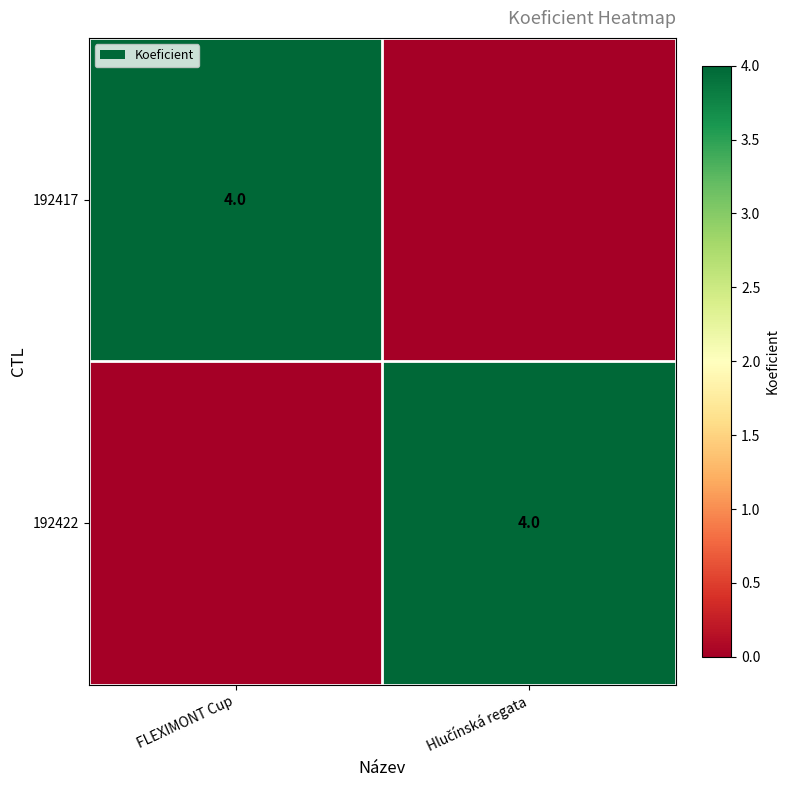

The 192417 series shows 4 at FLEXIMONT Cup. True or false?

True